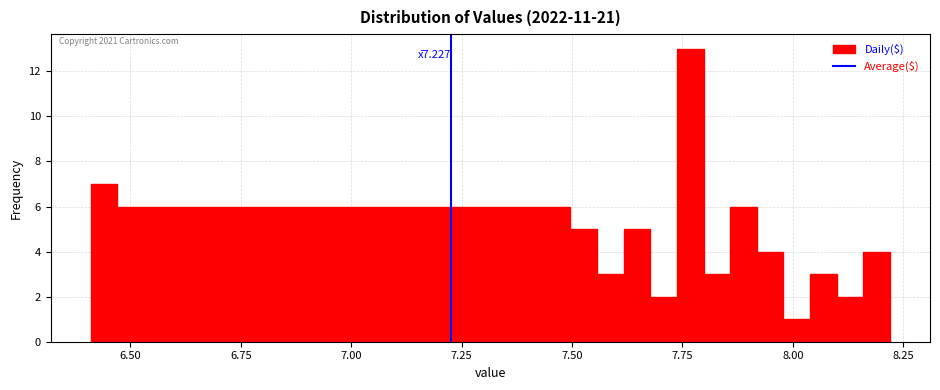

Around what value on the x-axis is the tallest bar? Give the approximate position of its centre, as read against the axis.

7.75